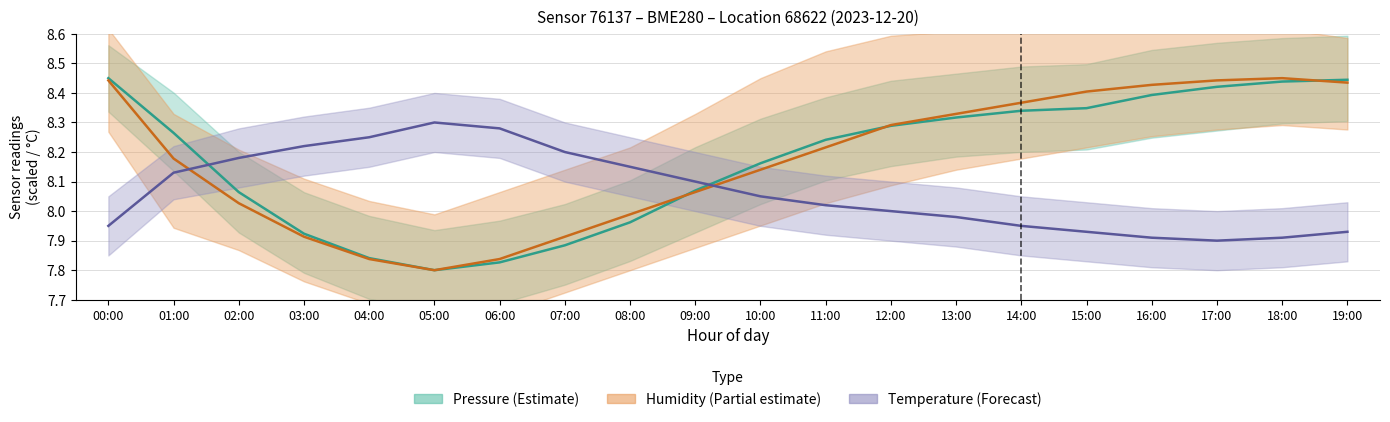

Rank the categories by Temperature (°C) value from highest to lowest.

05:00, 06:00, 04:00, 03:00, 07:00, 02:00, 08:00, 01:00, 09:00, 10:00, 11:00, 12:00, 13:00, 00:00, 14:00, 15:00, 19:00, 16:00, 18:00, 17:00